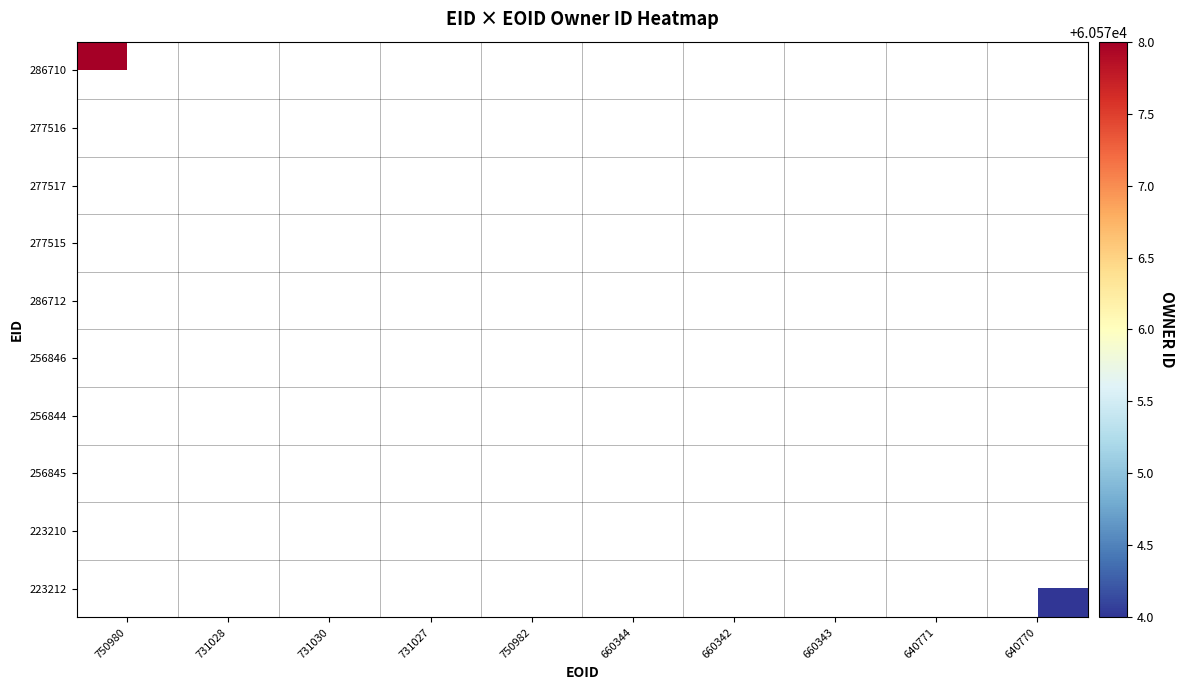

The 256844 series shows 26349.4 at 660342. True or false?

False